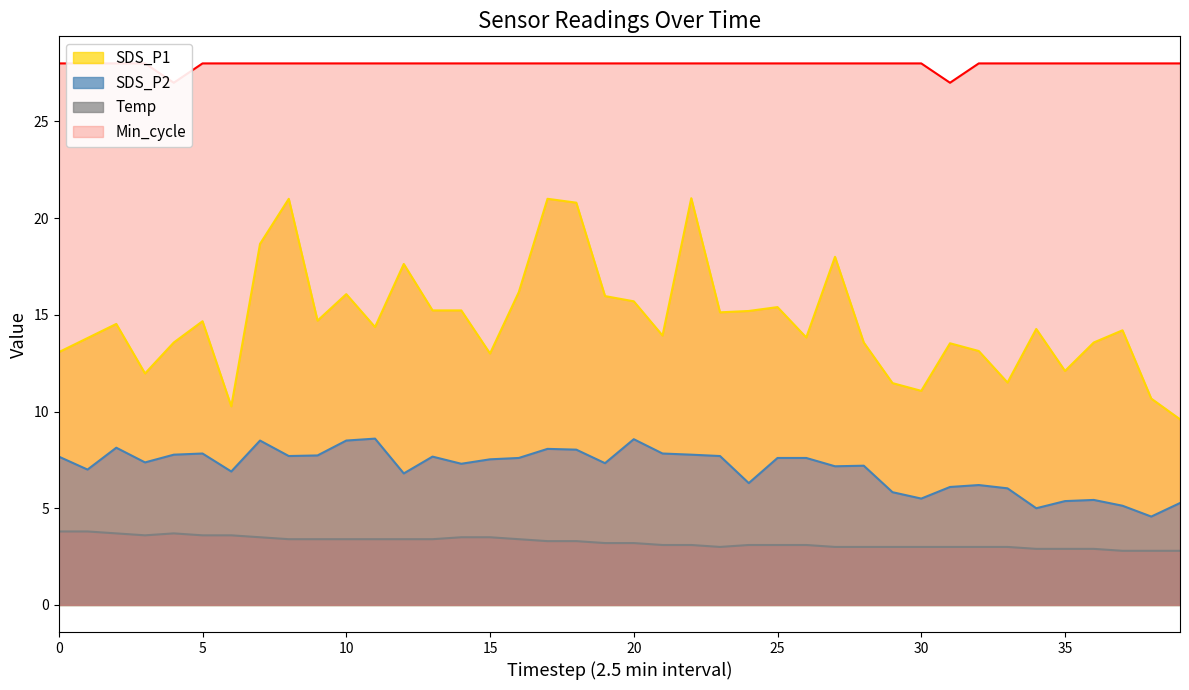

What is the difference between the second highest and minimum values in the SDS_P2 series?

4.0